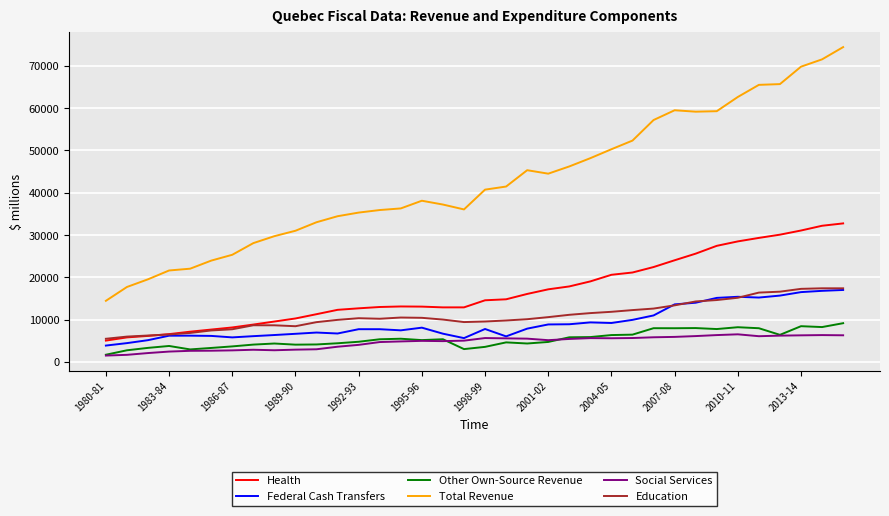

Which series has the largest total across all categories?

Total Revenue